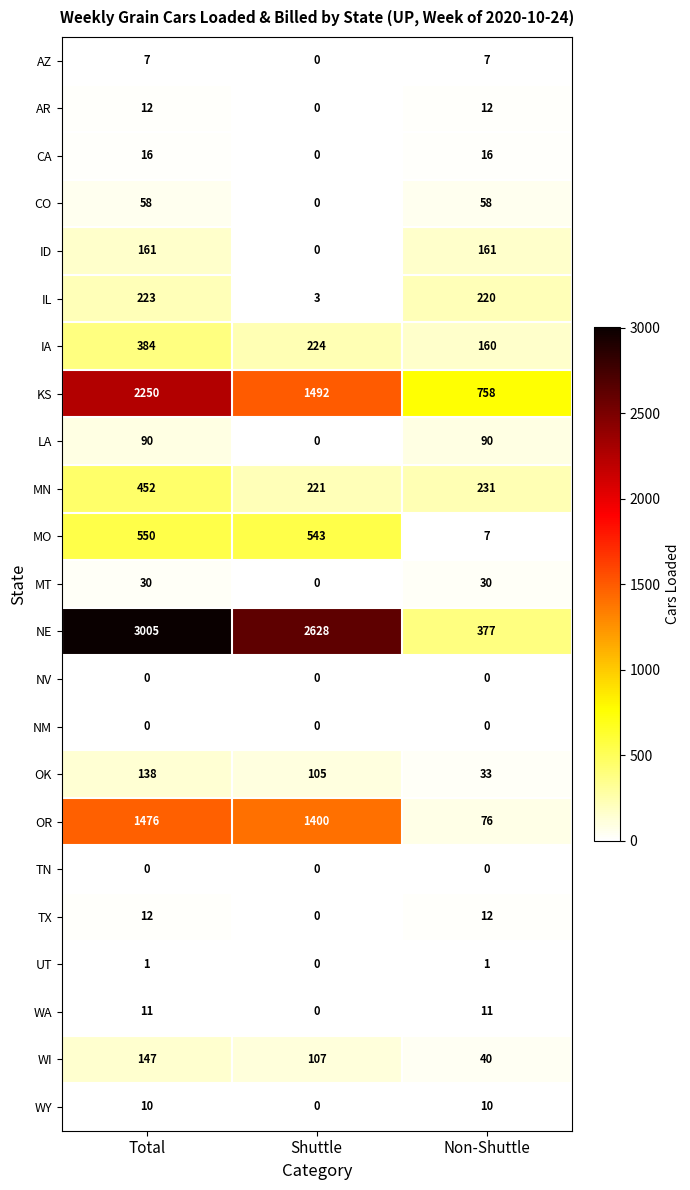

At which label is WA closest to 5?

Shuttle